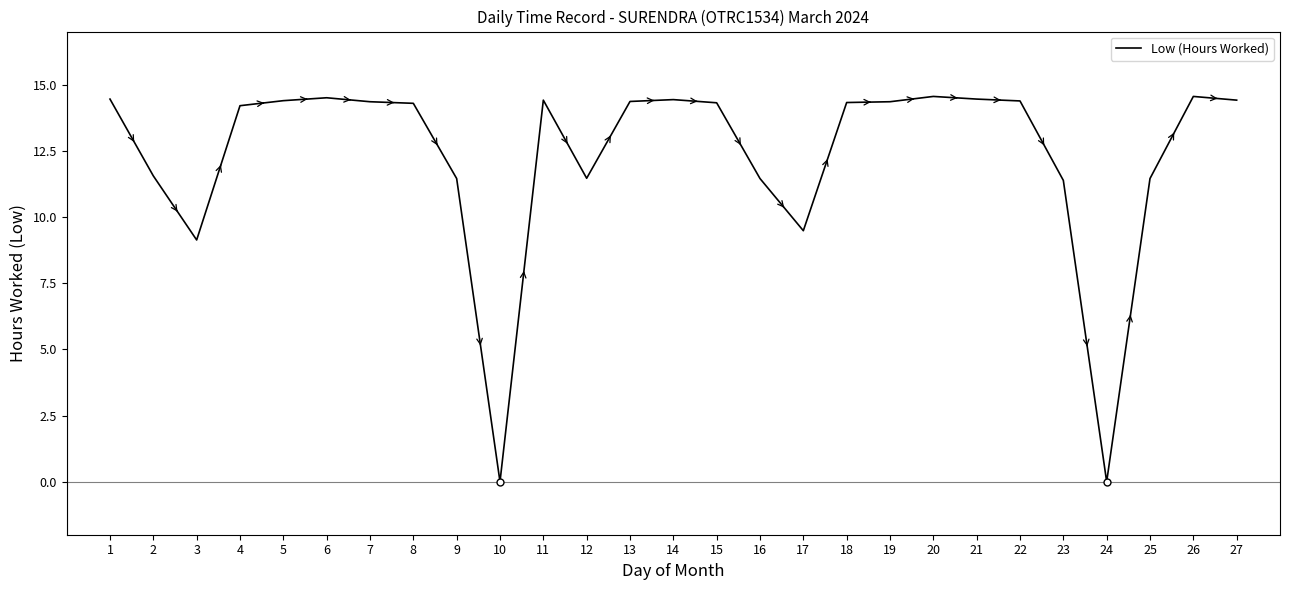

What is the average value?

12.3